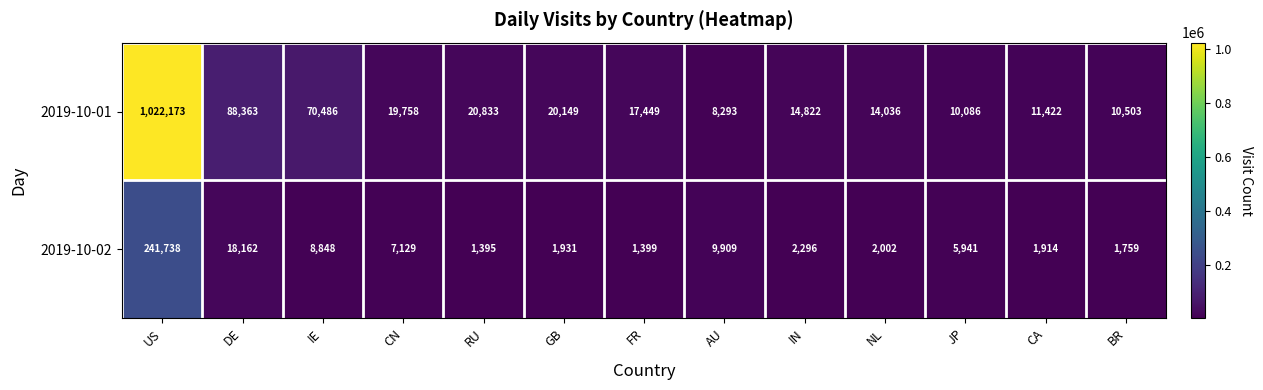

List the series in order of their peak value, lowest first.

2019-10-02, 2019-10-01